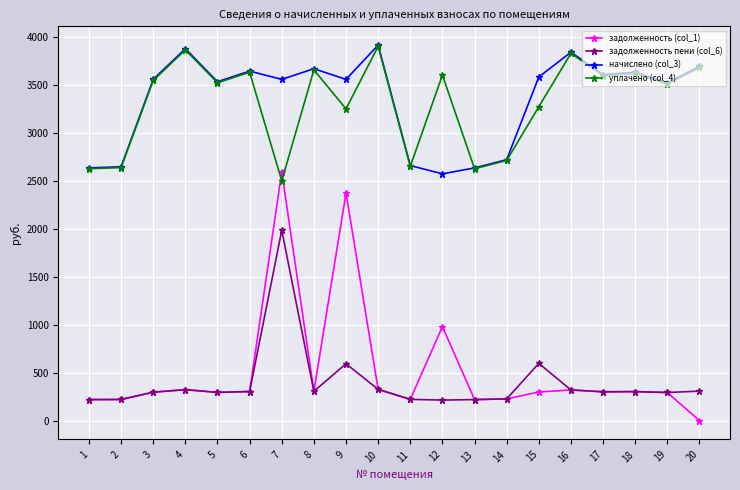

True or false: задолженность (col_1) and начислено (col_3) intersect in this chart.

False